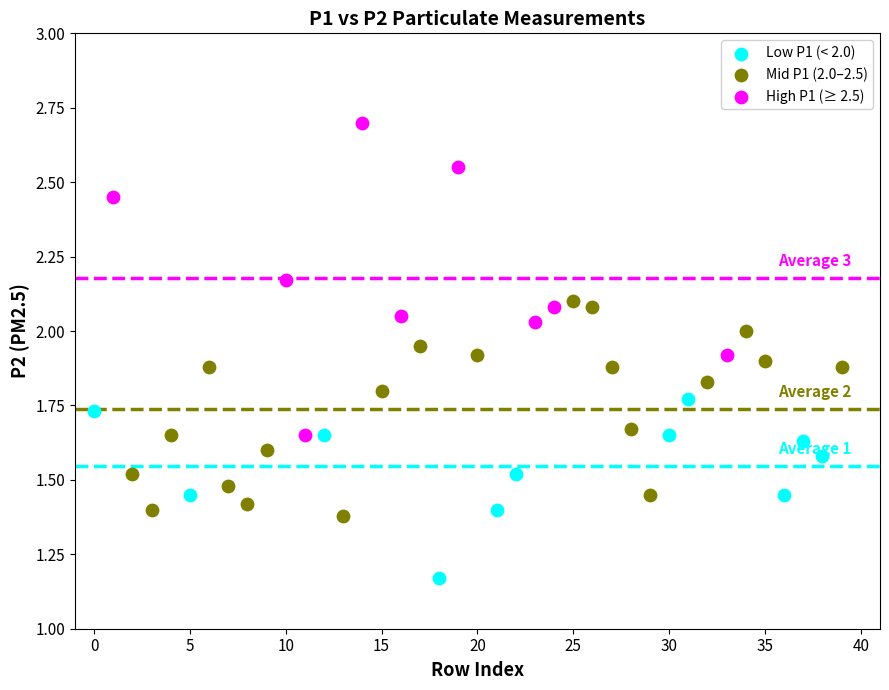

Which series reaches the minimum Y coordinate?

Low P1 (< 2.0)